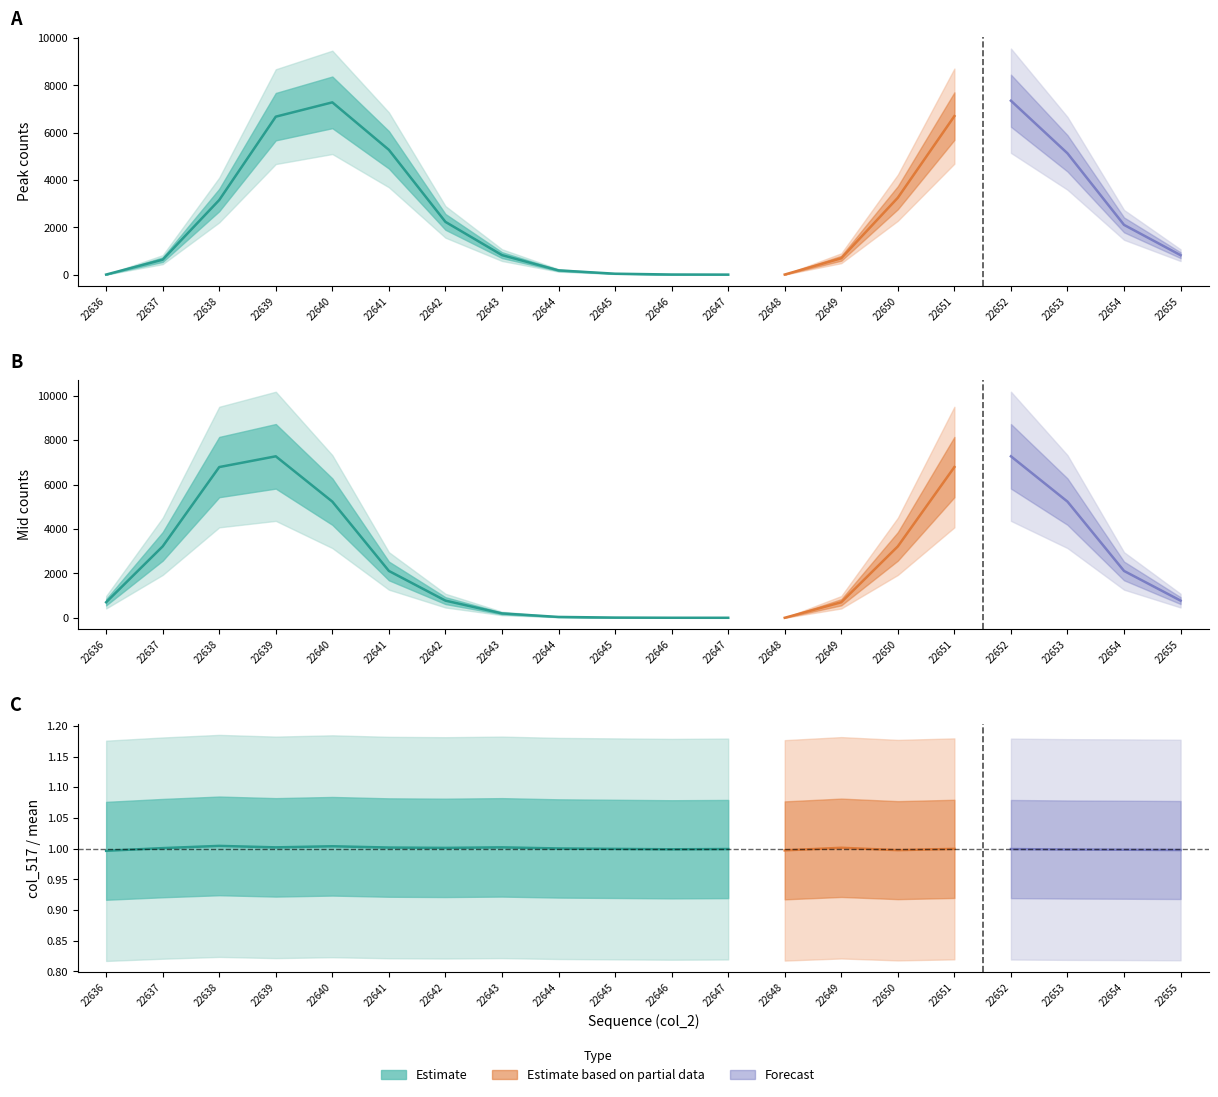

What value does the data have at 22644?

1.0